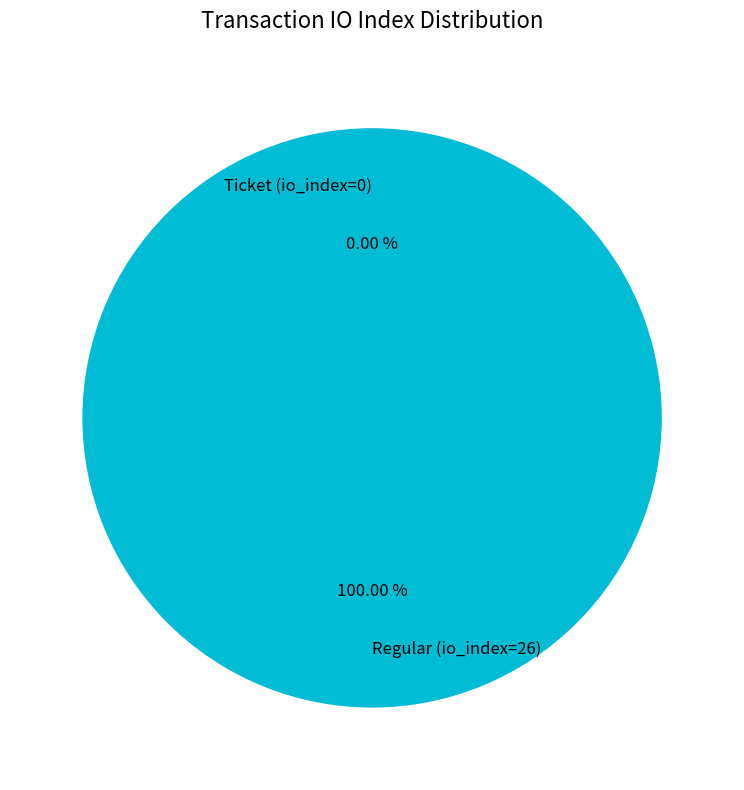

What is the smallest slice in the pie chart?

Ticket (io_index=0)